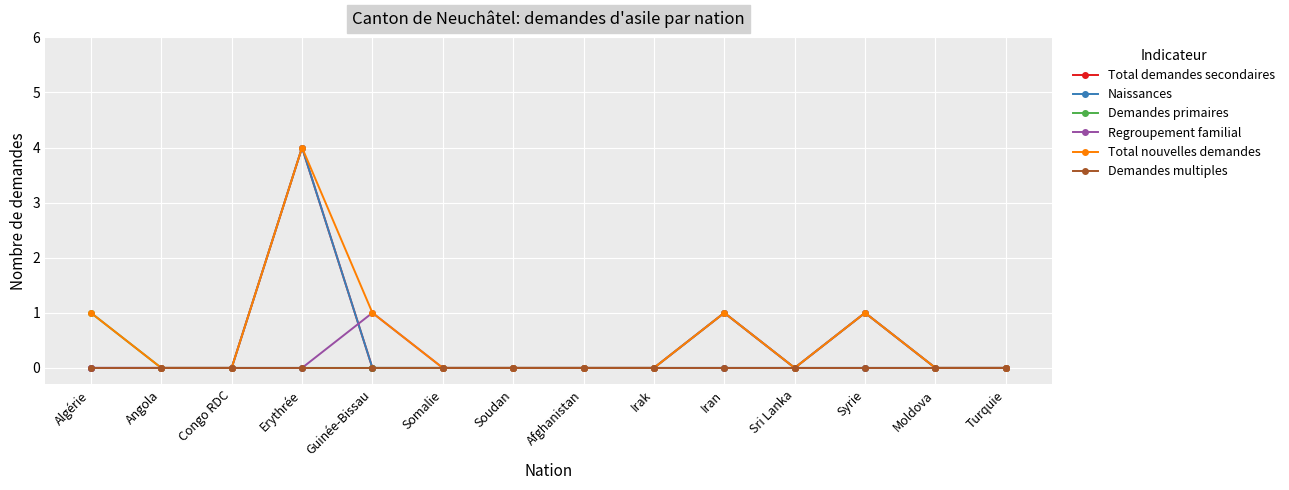

Does the chart have visible grid lines?

Yes